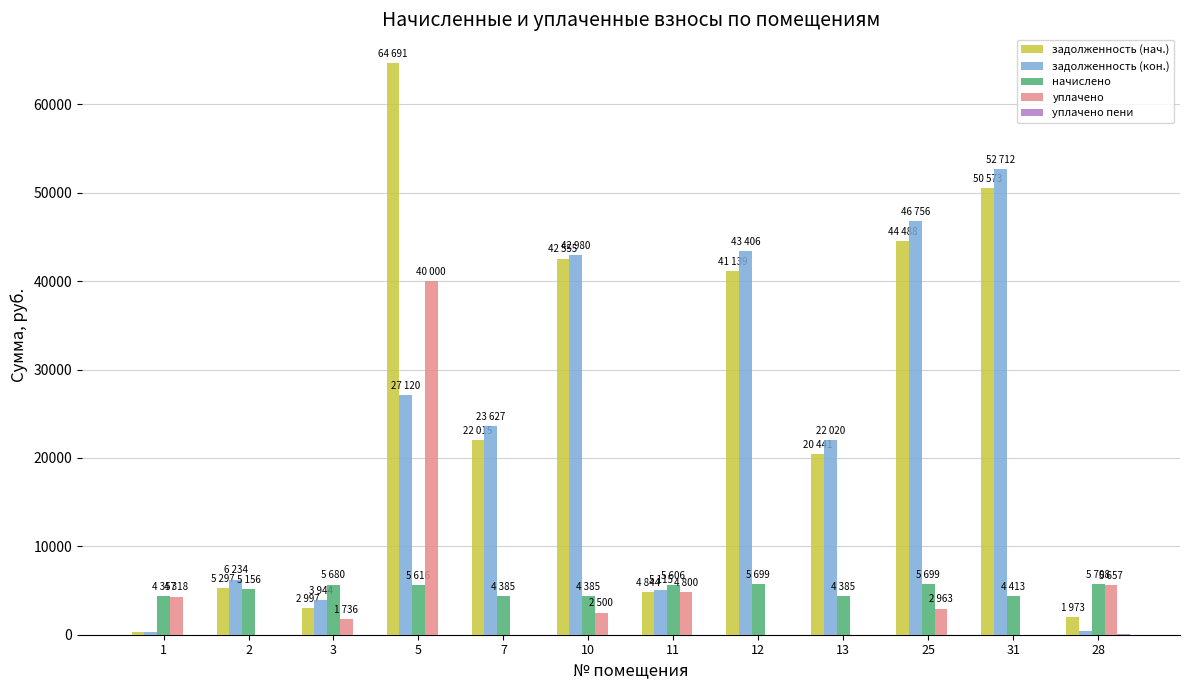

Where is уплачено nearest to the value 20000?

28